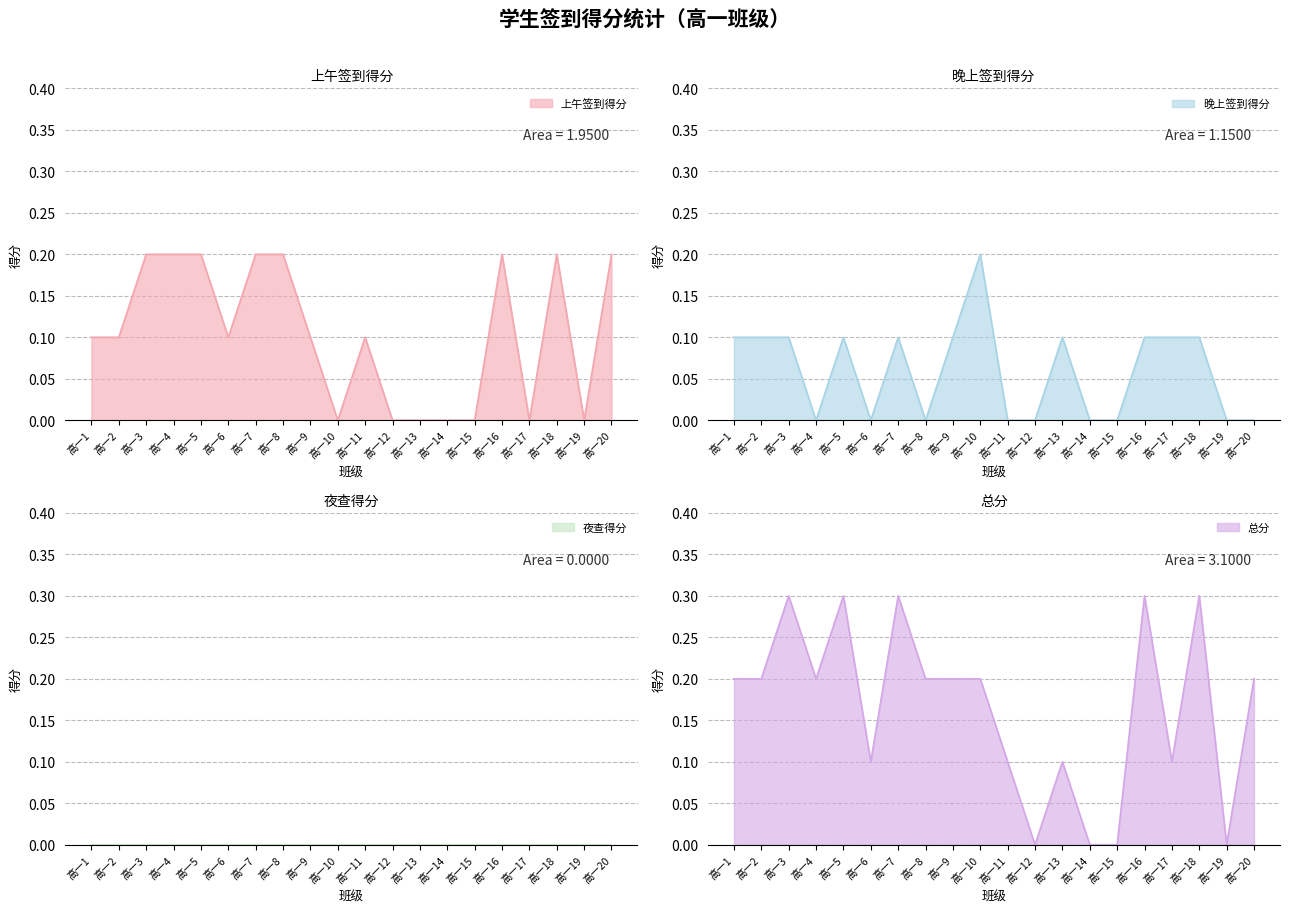

How many lines are shown in the chart?

3